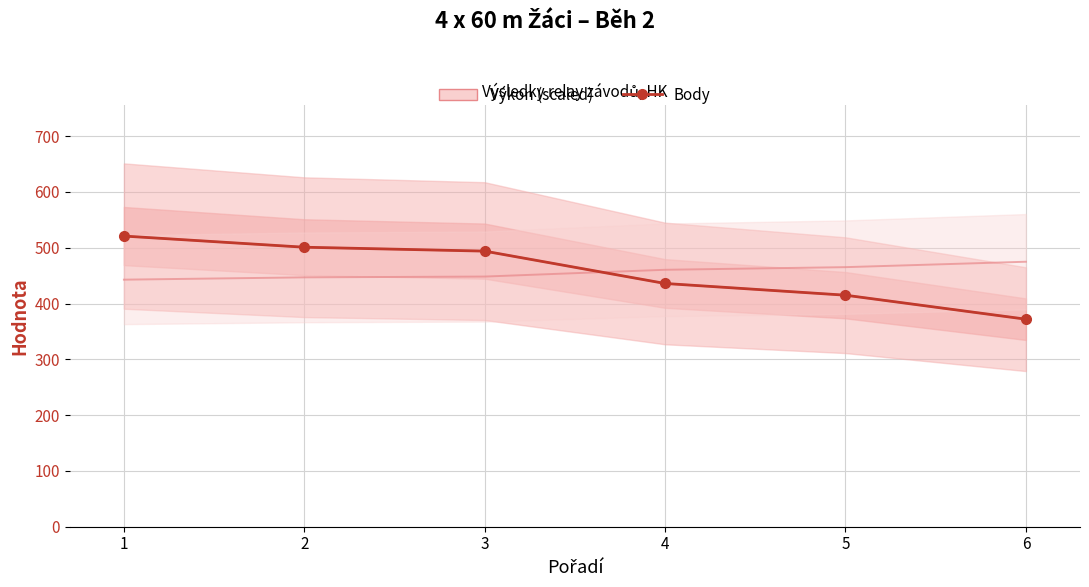

What value does the Body (envelope) series have at 1?

521.0